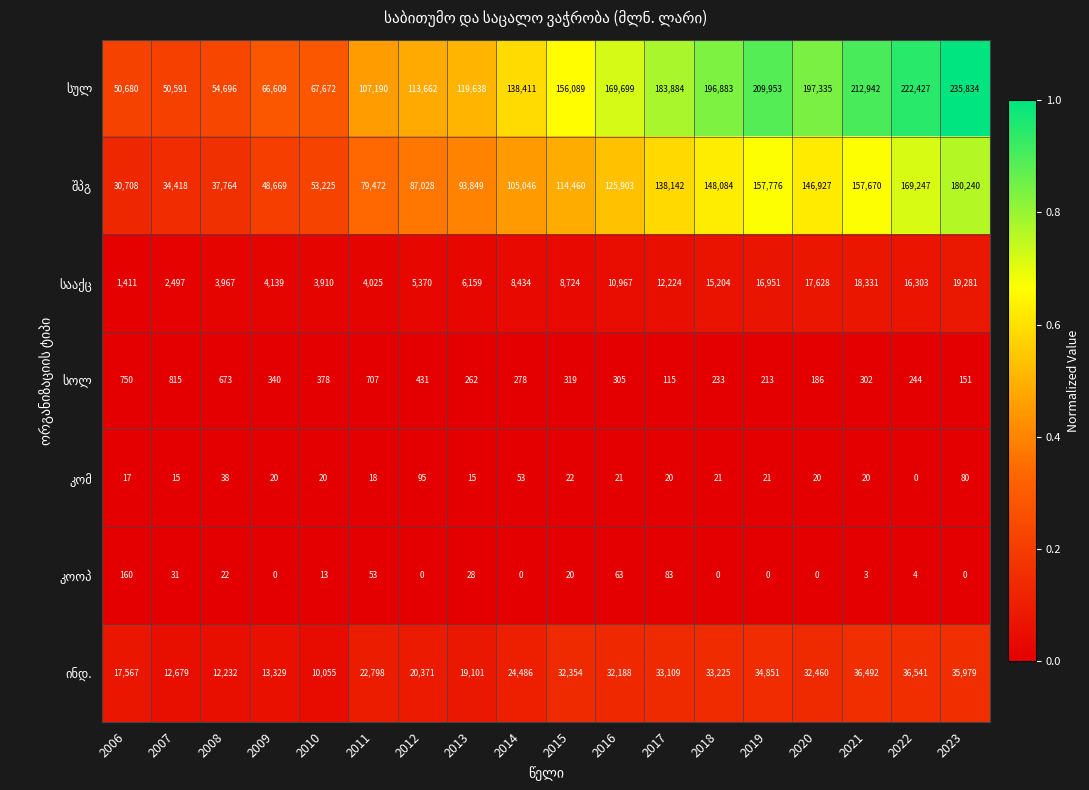

At which category is the sum across all series the highest?

2023